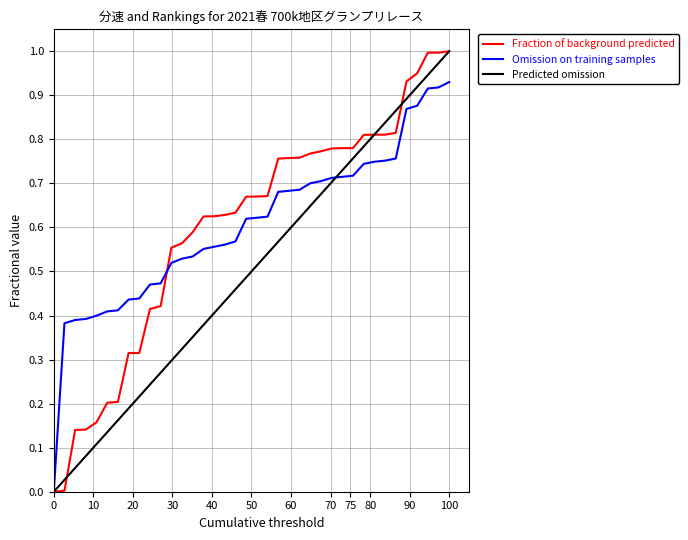

The value of Omission on training samples at 0 is 0.0. True or false?

True